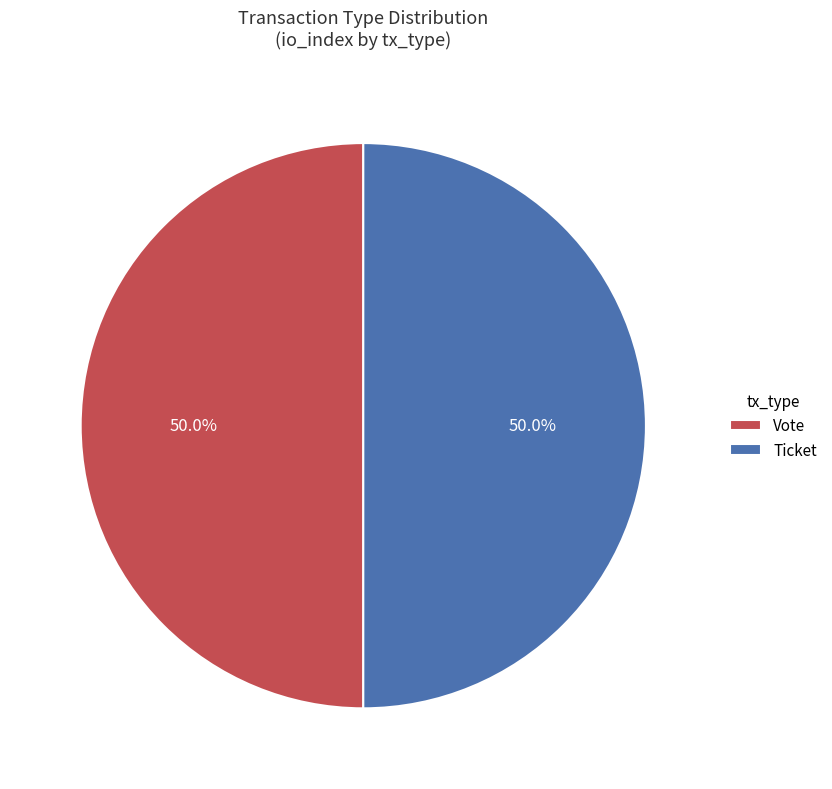

How many segments does this pie chart have?

2